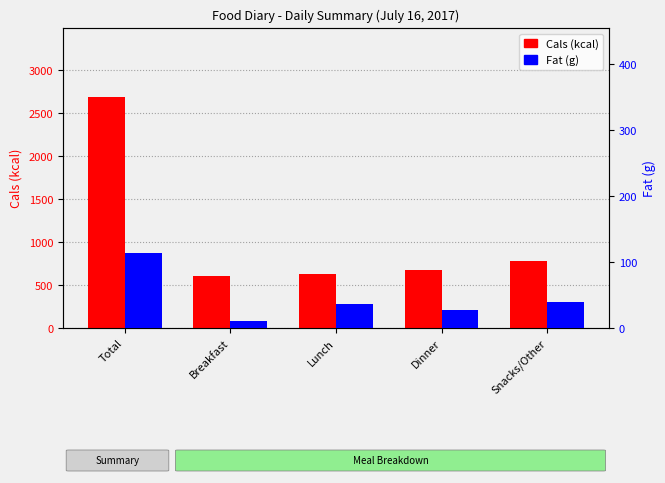

How many bars are there in each group?

2